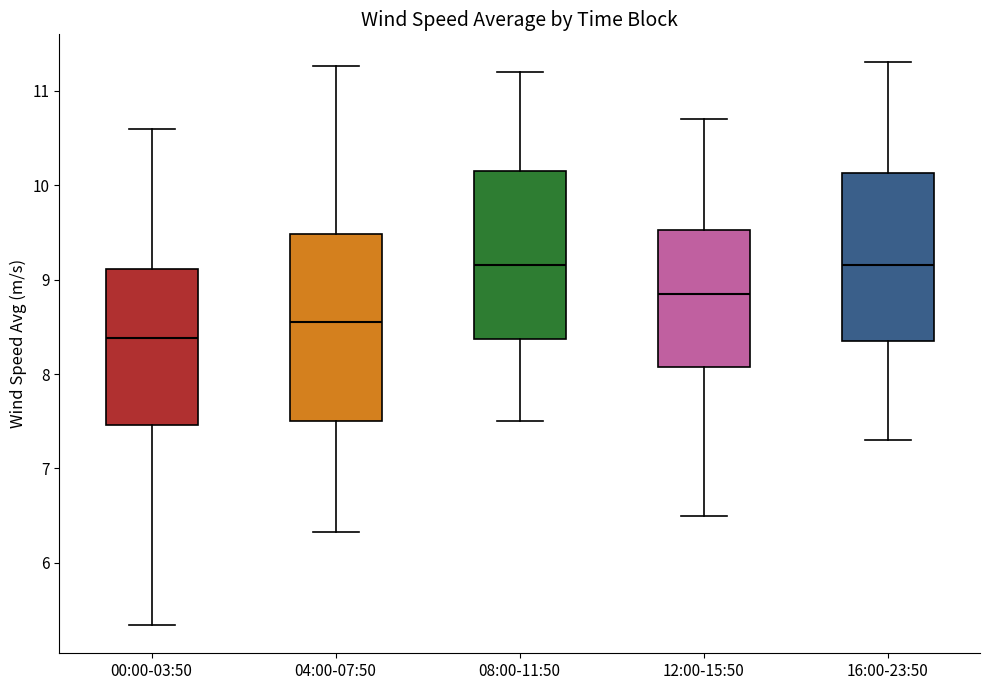

Reading left to right, read every box against the y-axis: the position of its median line, the range the box covers, and the ends of its whiskers. The values are not printed on the chart, so give them approximately, as read against the axis.

00:00-03:50: median 8.4, box 7.5 to 9.1, whiskers 5.3 to 10.6
04:00-07:50: median 8.6, box 7.5 to 9.5, whiskers 6.3 to 11.3
08:00-11:50: median 9.2, box 8.4 to 10.2, whiskers 7.5 to 11.2
12:00-15:50: median 8.9, box 8.1 to 9.5, whiskers 6.5 to 10.7
16:00-23:50: median 9.2, box 8.4 to 10.1, whiskers 7.3 to 11.3